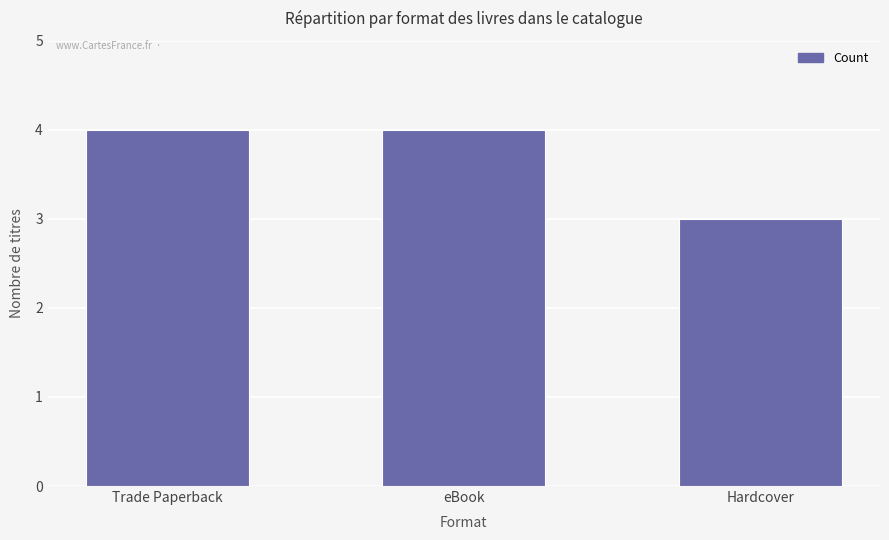

What is the value of the 2nd bar from the left?

4